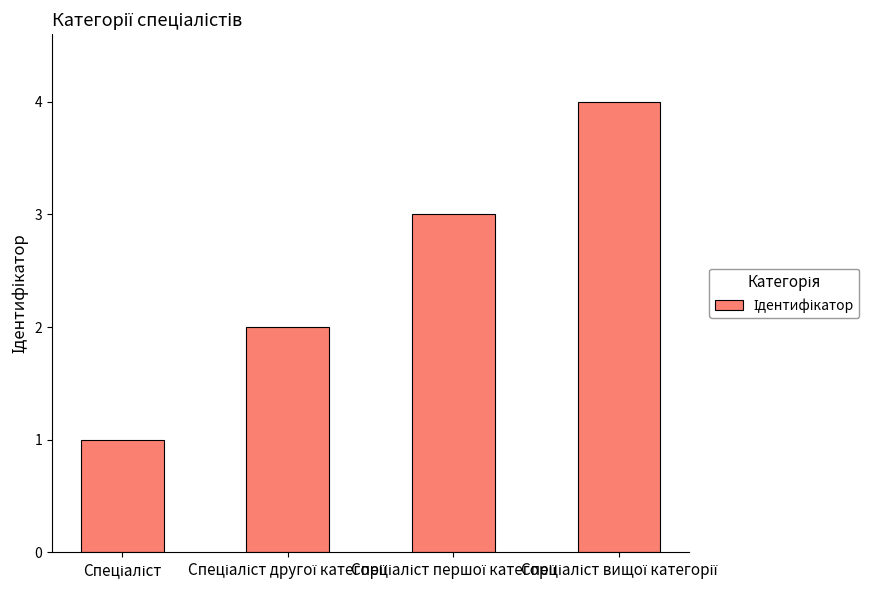

Reading left to right, list all the values displayed in this chart.

1	2	3	4